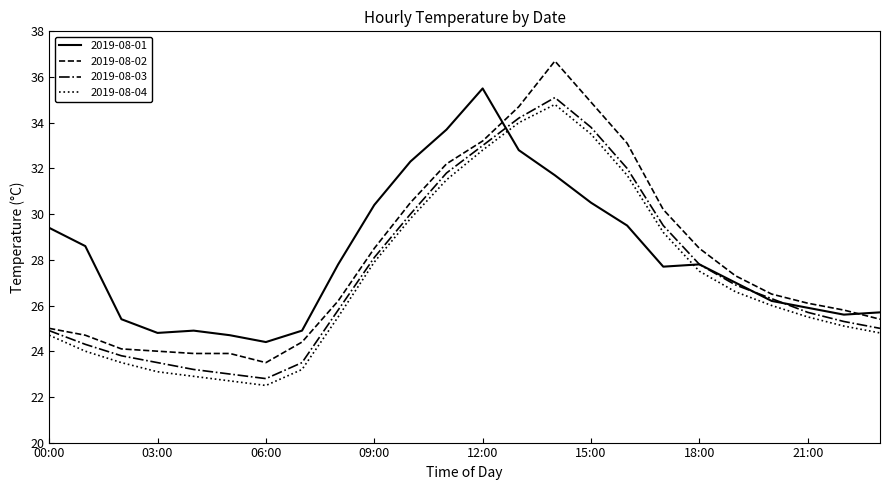

Reading right to left, extract all data points from this chart.

2019-08-01: 25.7	25.6	25.9	26.2	27.0	27.8	27.7	29.5	30.5	31.7	32.8	35.5	33.7	32.3	30.4	27.8	24.9	24.4	24.7	24.9	24.8	25.4	28.6	29.4
2019-08-02: 25.4	25.8	26.1	26.5	27.3	28.5	30.2	33.1	34.9	36.7	34.7	33.2	32.2	30.5	28.5	26.2	24.4	23.5	23.9	23.9	24.0	24.1	24.7	25.0
2019-08-03: 25.0	25.3	25.7	26.3	26.9	27.8	29.5	32.0	33.8	35.1	34.2	33.0	31.8	30.0	28.1	25.8	23.5	22.8	23.0	23.2	23.5	23.8	24.3	24.9
2019-08-04: 24.8	25.1	25.5	26.0	26.6	27.5	29.2	31.7	33.5	34.8	34.0	32.8	31.5	29.8	27.9	25.5	23.2	22.5	22.7	22.9	23.1	23.5	24.0	24.7